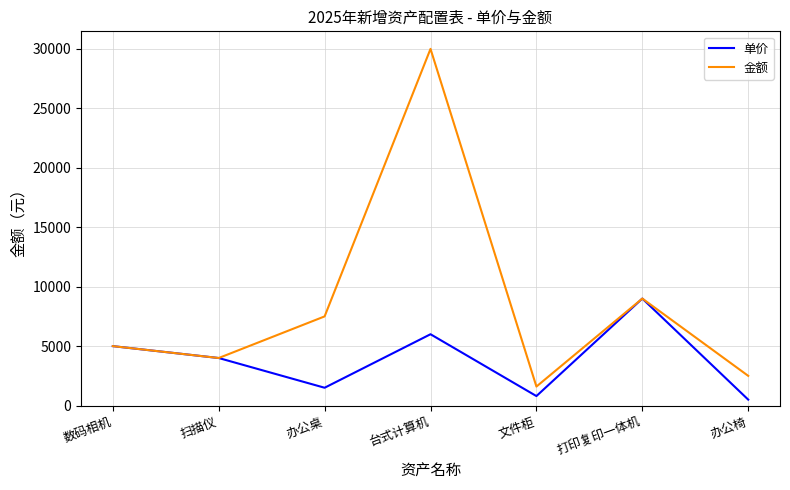

What is the difference between the highest and lowest values at 办公椅?

2000